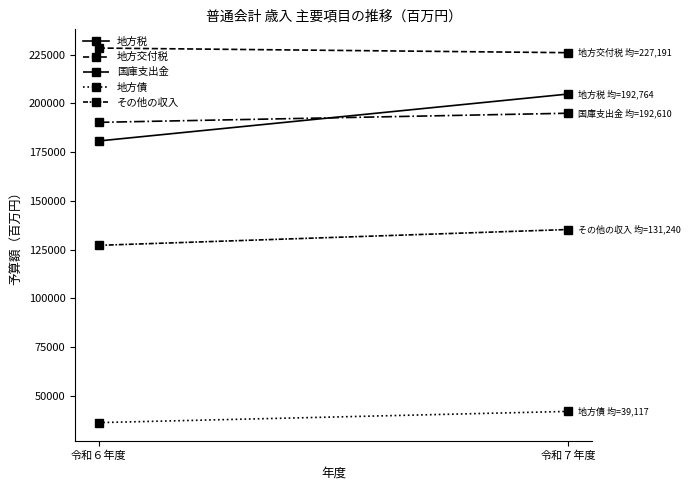

What are all the series names shown in the legend?

地方税, 地方交付税, 国庫支出金, 地方債, その他の収入